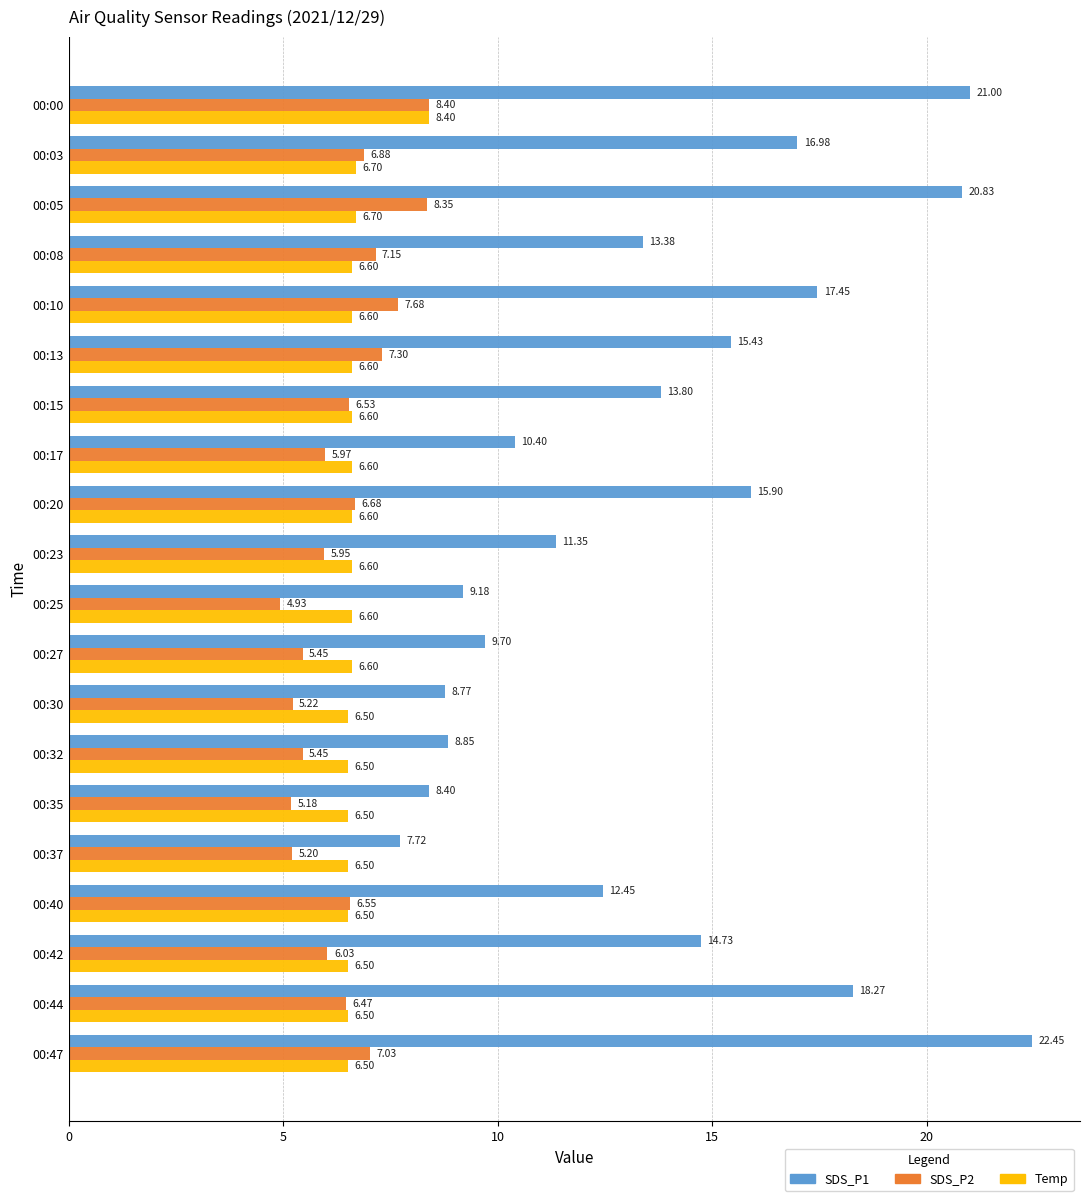

List the labels in order of SDS_P1 value, largest first.

00:47, 00:00, 00:05, 00:44, 00:10, 00:03, 00:20, 00:13, 00:42, 00:15, 00:08, 00:40, 00:23, 00:17, 00:27, 00:25, 00:32, 00:30, 00:35, 00:37